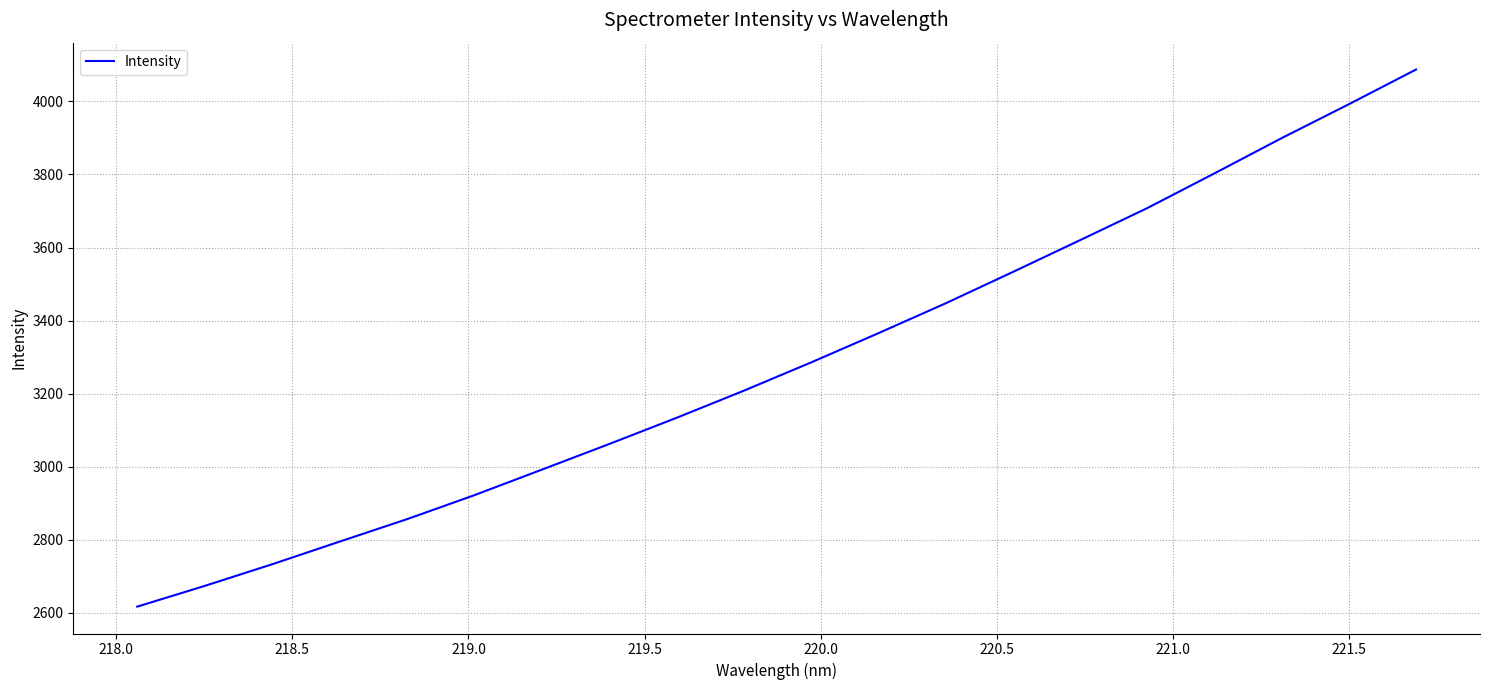

Count the number of data series in this chart.

1